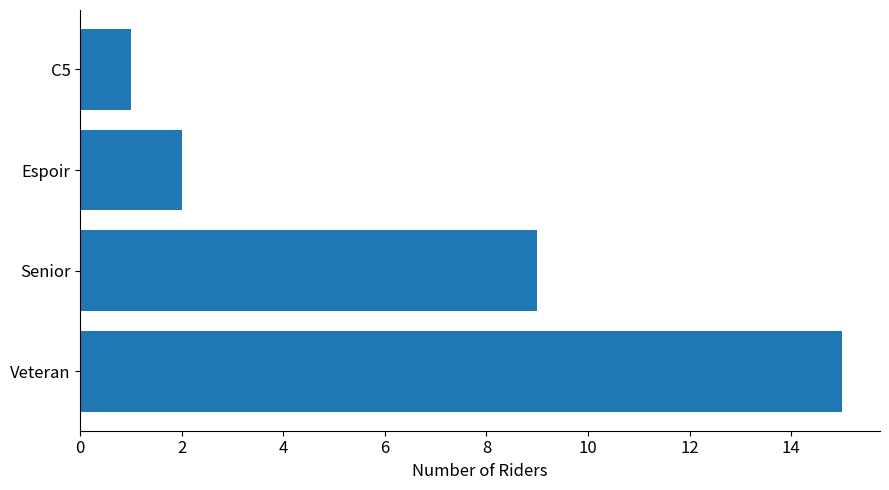

What is the minimum value shown in the chart?

1